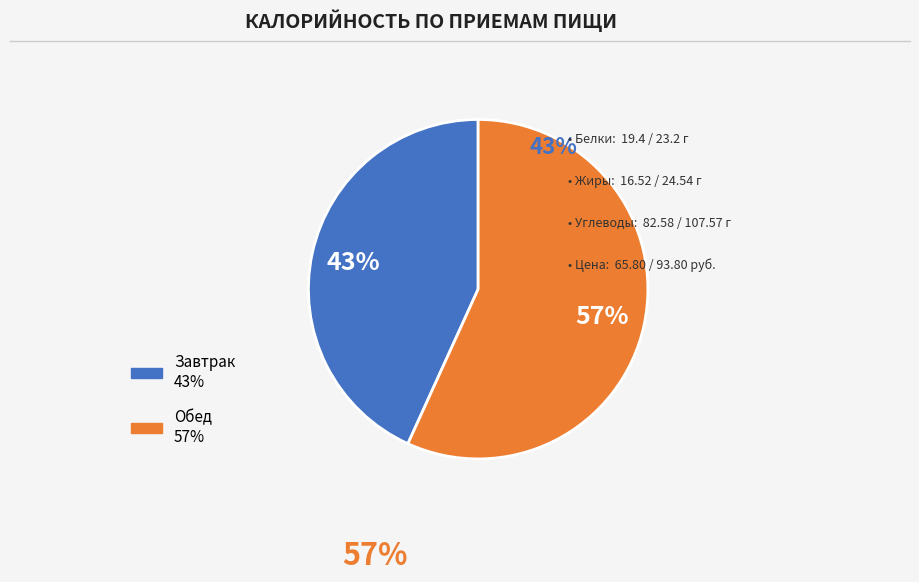

Which slice is the smallest?

Завтрак